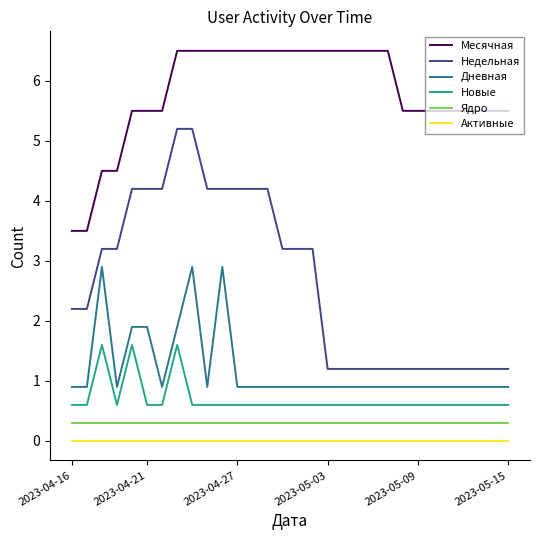

What is the maximum value shown in the chart?

6.5